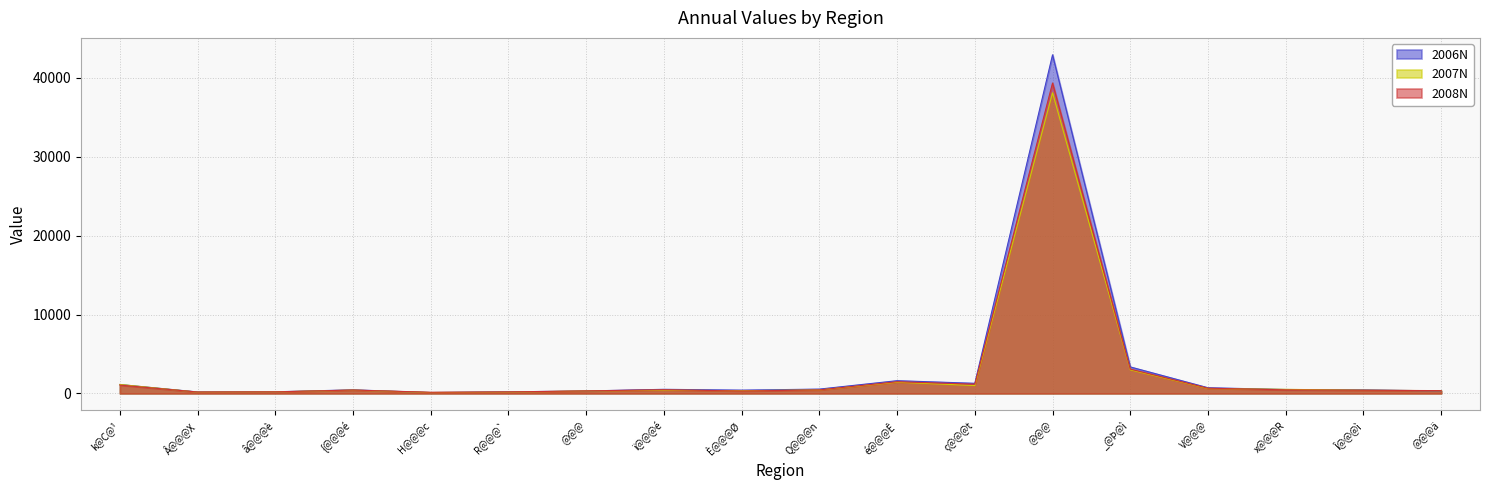

Read the 2008N value at é@@@Ê.

1484